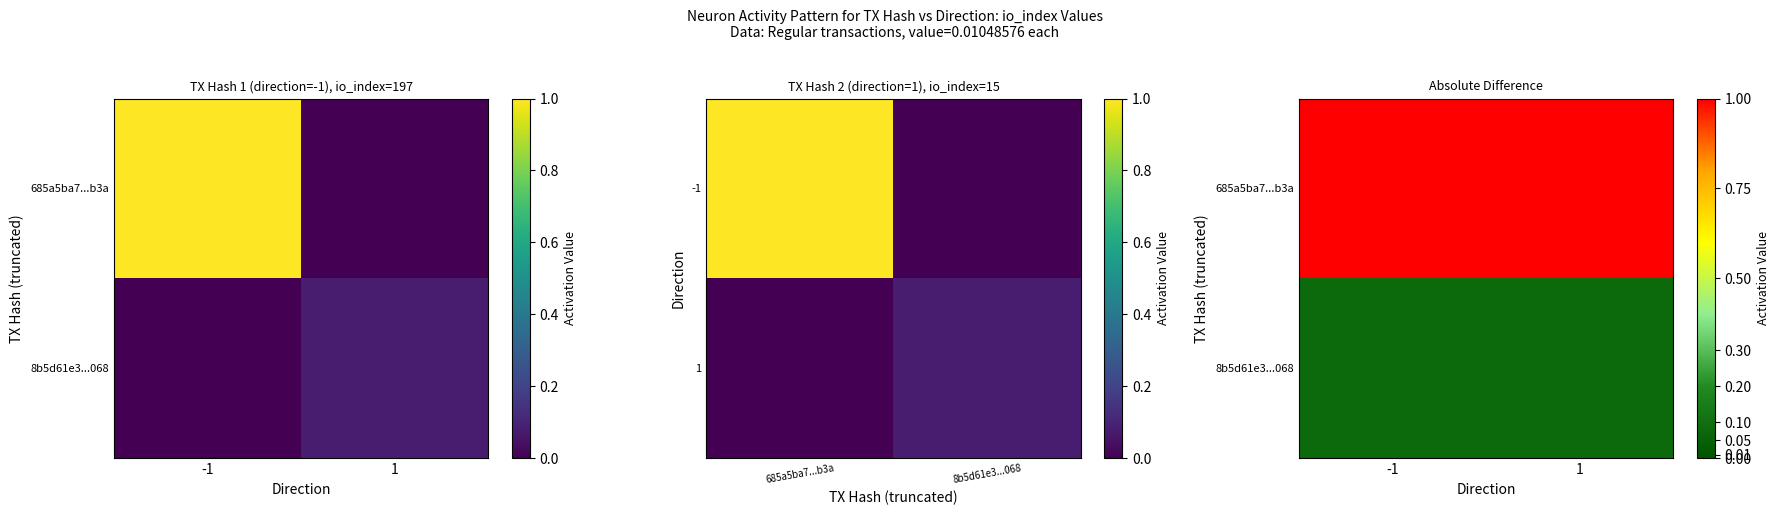

At which label is 8b5d61e3...068 closest to 0?

-1